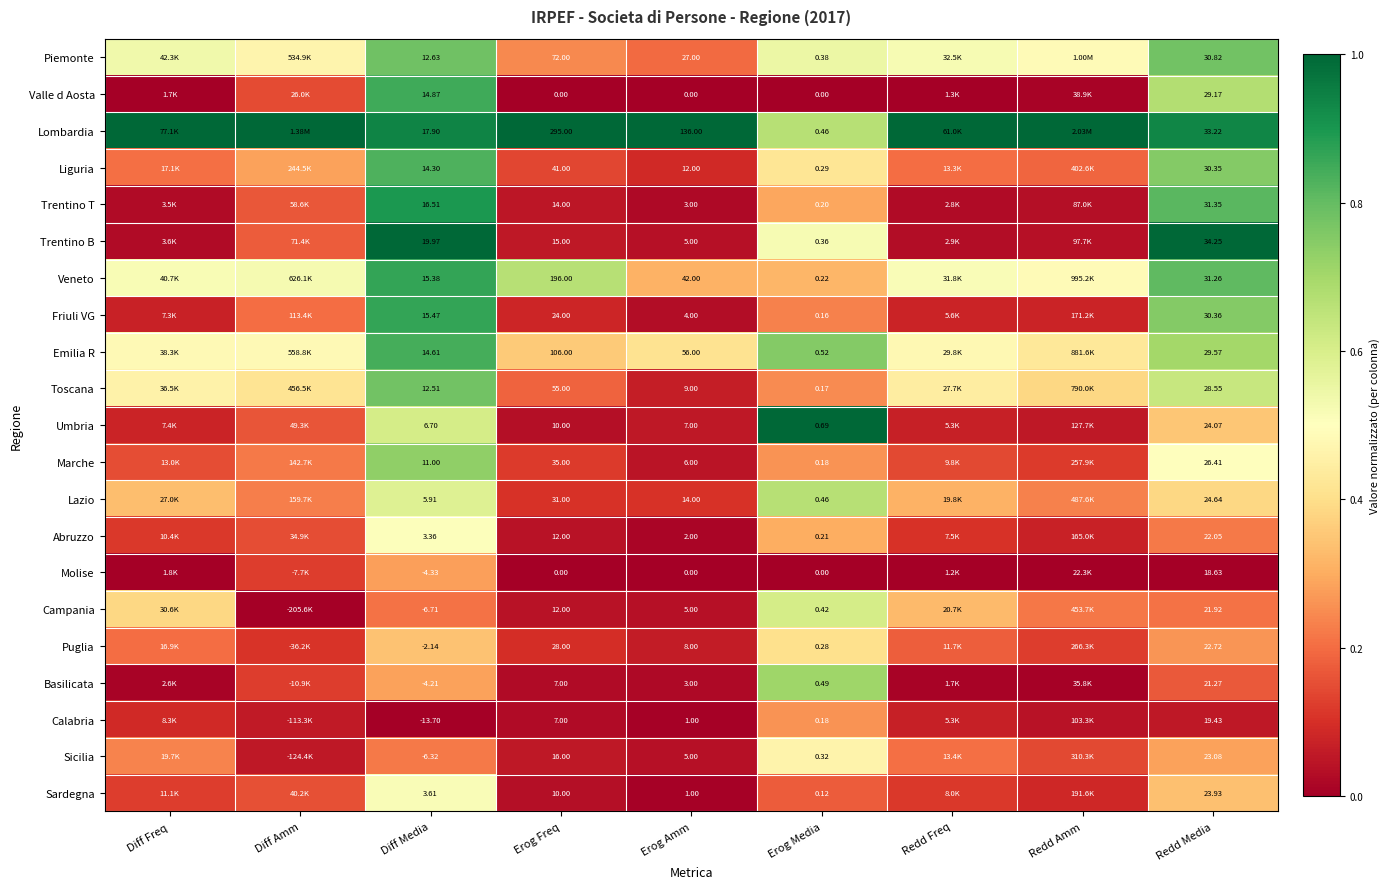

How many series are shown in this chart?

21